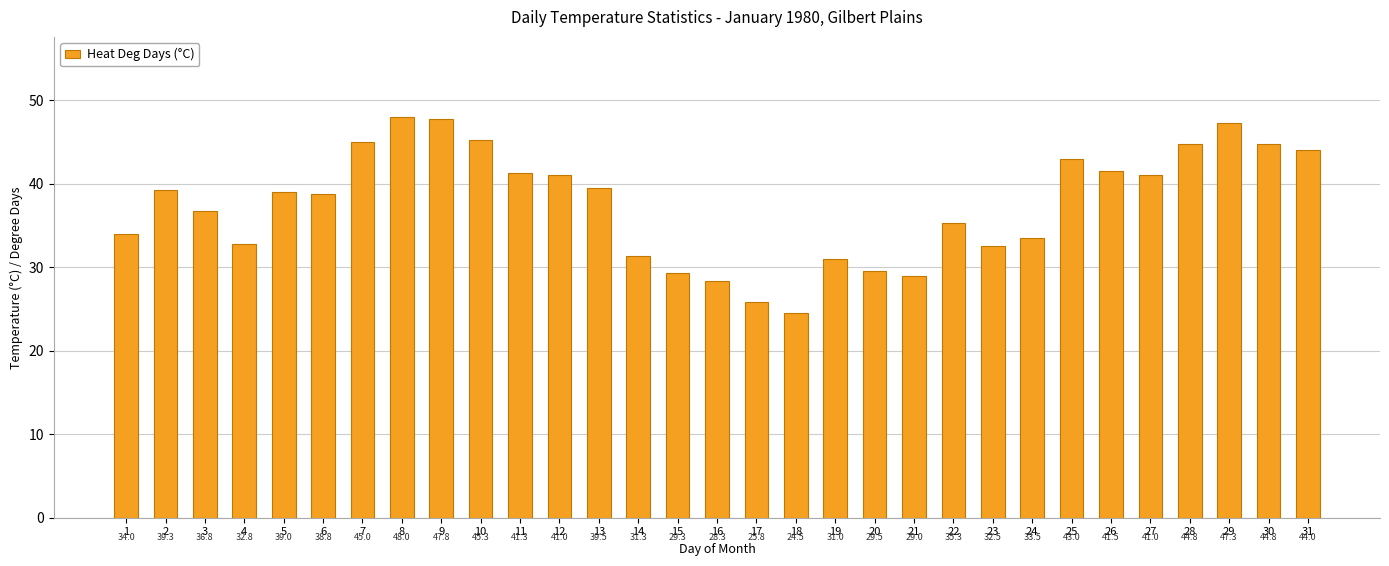

Reading left to right, list all the values displayed in this chart.

34.0	39.3	36.8	32.8	39.0	38.8	45.0	48.0	47.8	45.3	41.3	41.0	39.5	31.3	29.3	28.3	25.8	24.5	31.0	29.5	29.0	35.3	32.5	33.5	43.0	41.5	41.0	44.8	47.3	44.8	44.0